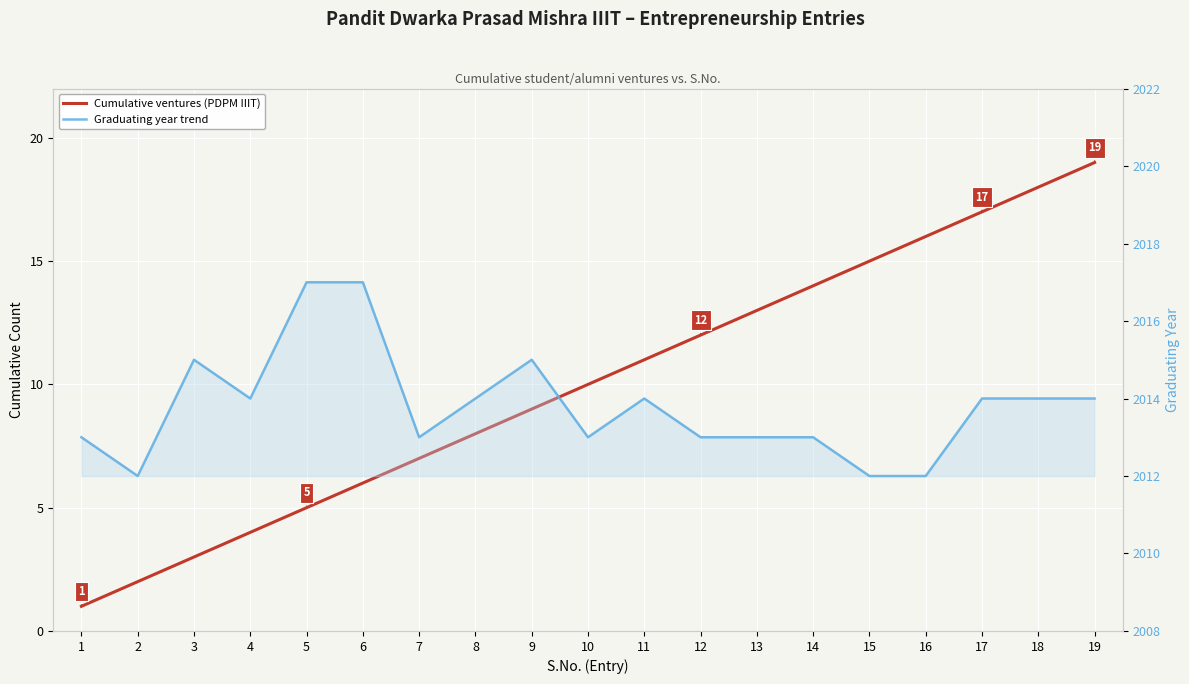

True or false: Graduating year trend and Cumulative ventures (PDPM IIIT) intersect in this chart.

False